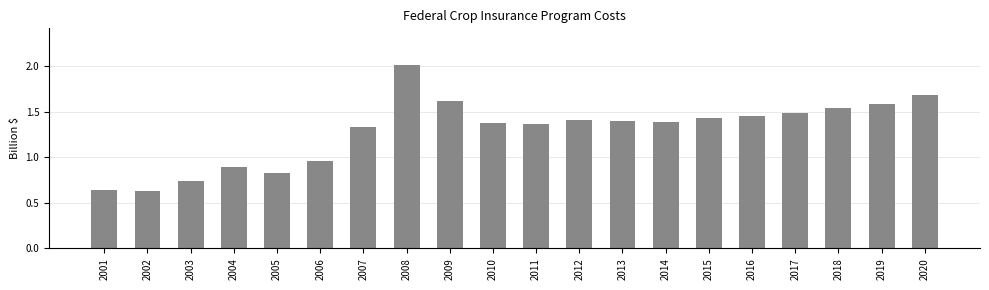

How many bars are there in total?

20